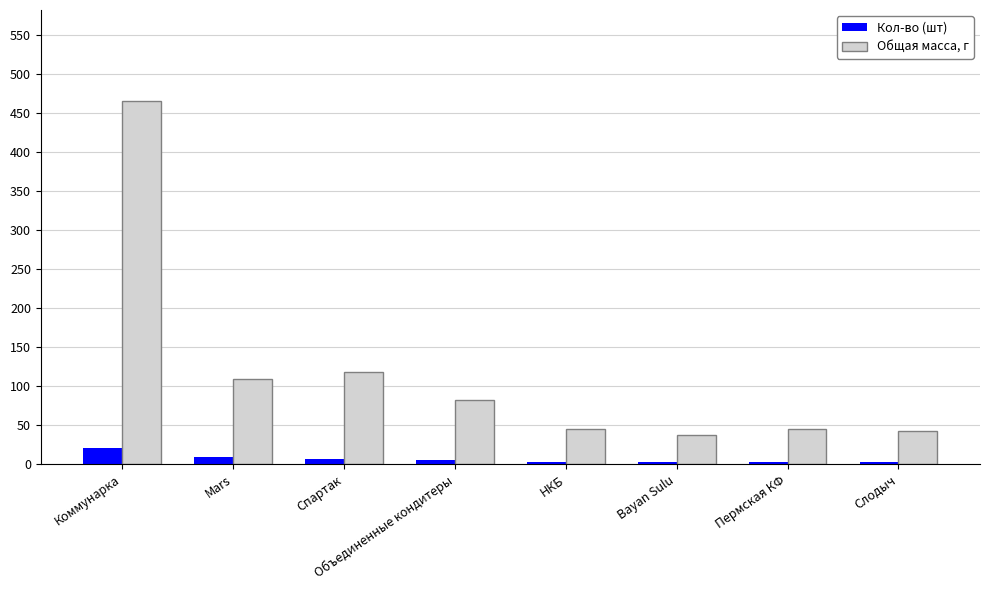

What is the average value of the Общая масса, г series?

118